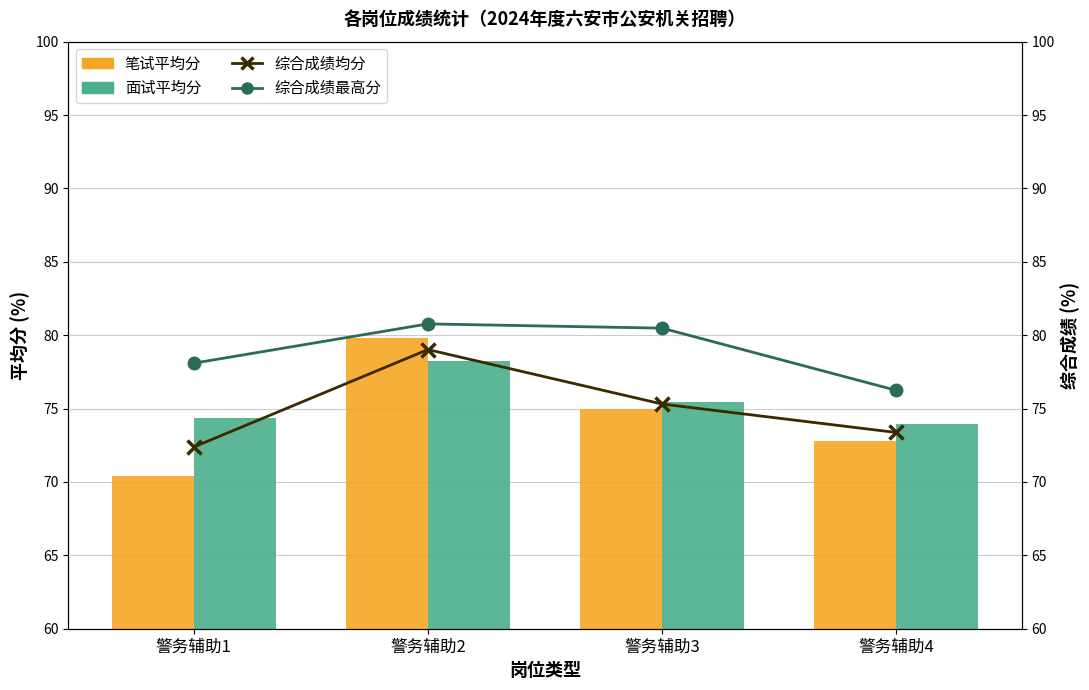

Between 警务辅助2 and 警务辅助4, which series saw the biggest shift?

笔试平均分